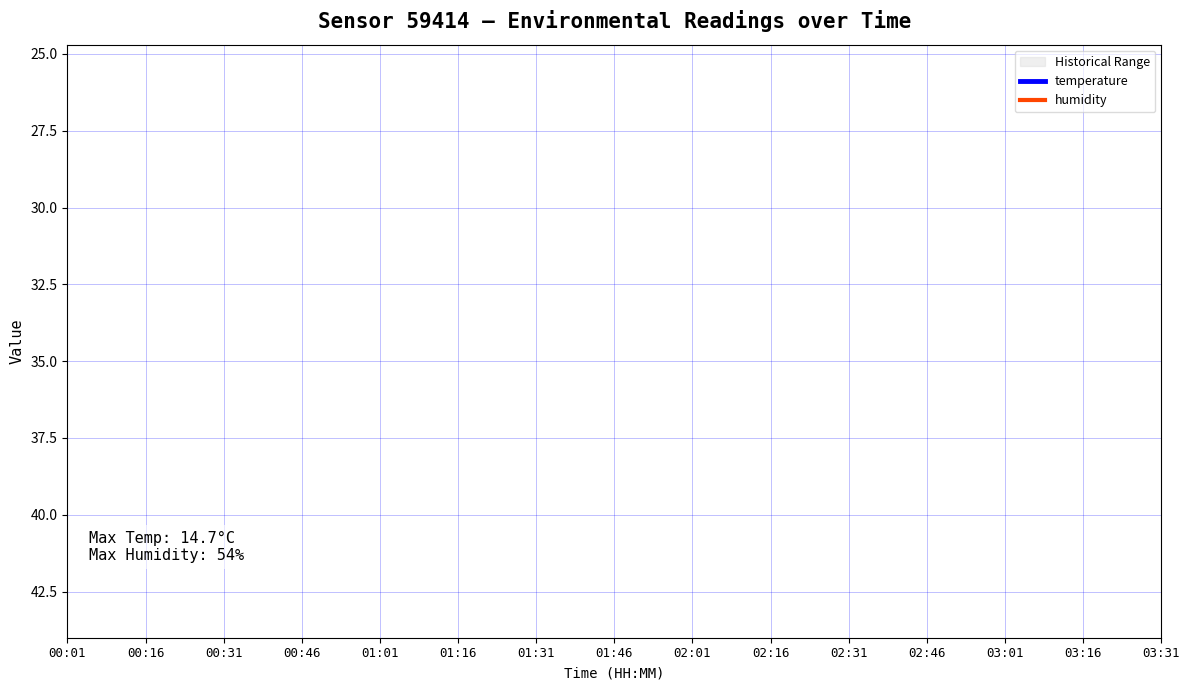

What are all the series names shown in the legend?

temperature, humidity